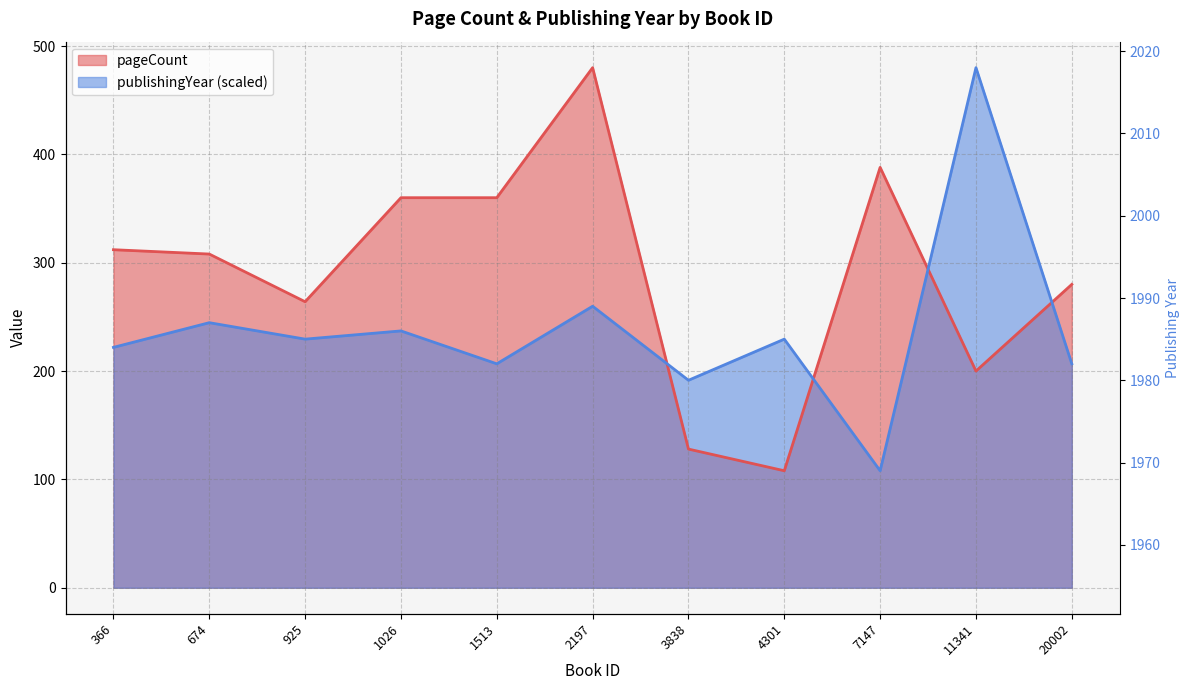

How many interior local peaks does the publishingYear series have?

5